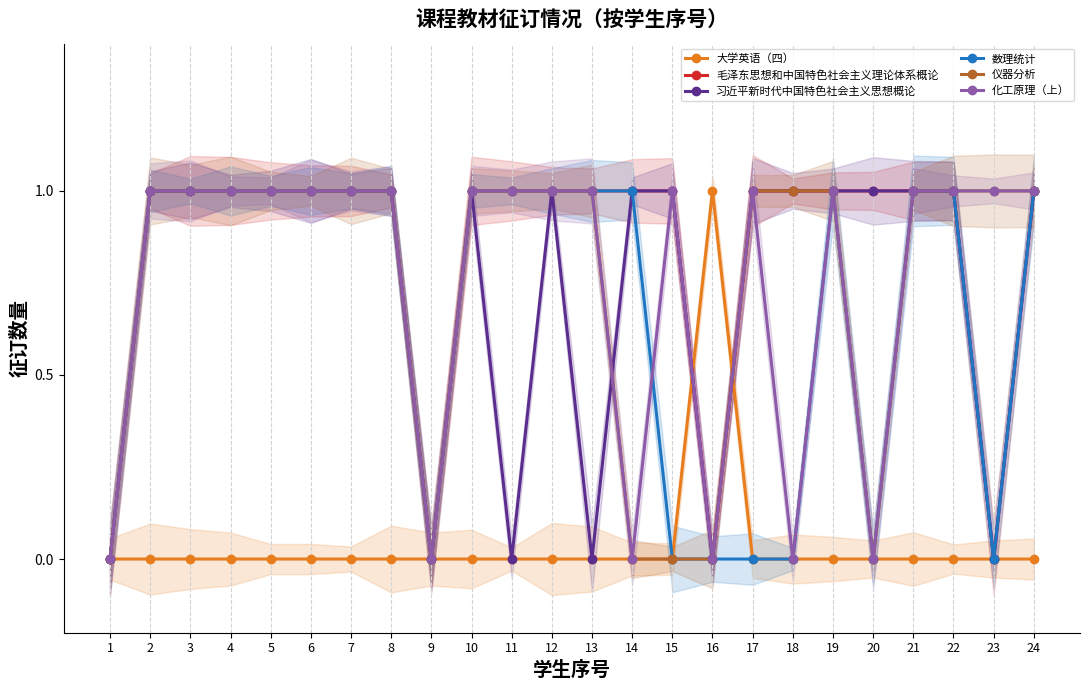

The 化工原理（上） series shows 1 at 13. True or false?

True